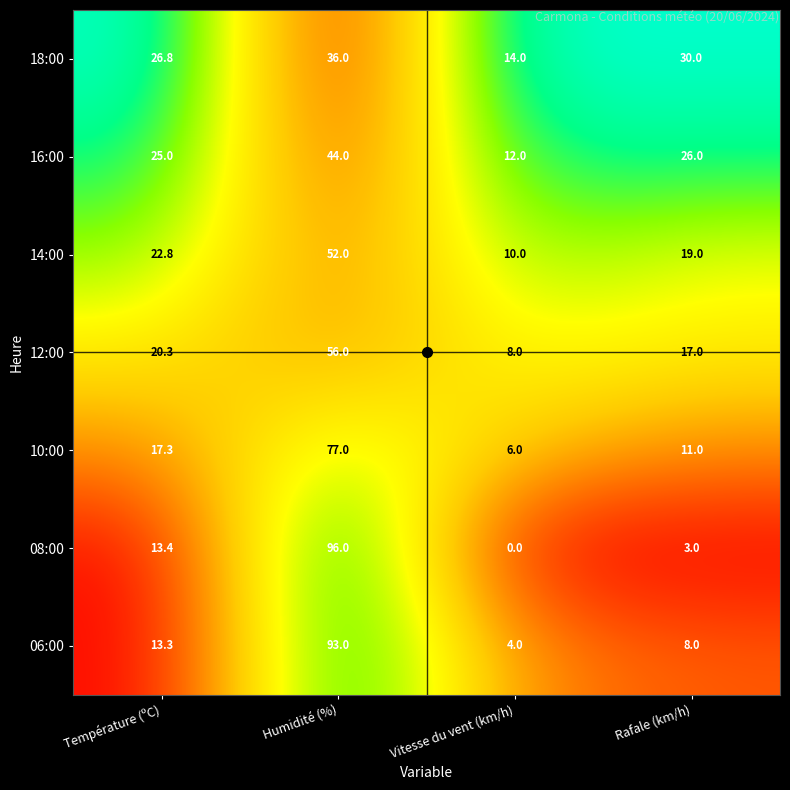

Which category has the lowest value in the 14:00 series?

Vitesse du vent (km/h)